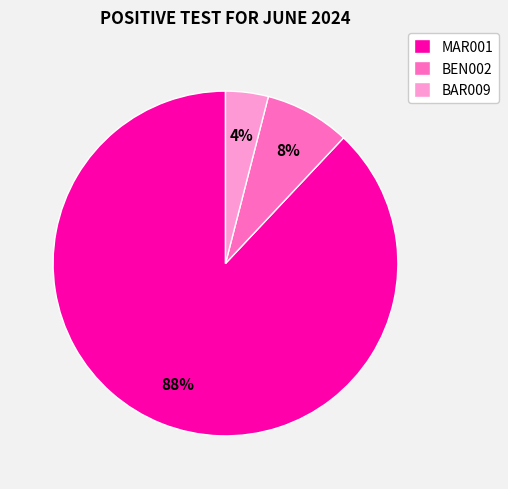

To the nearest percent, what is the difference between the largest and smallest slice percentages?

84%